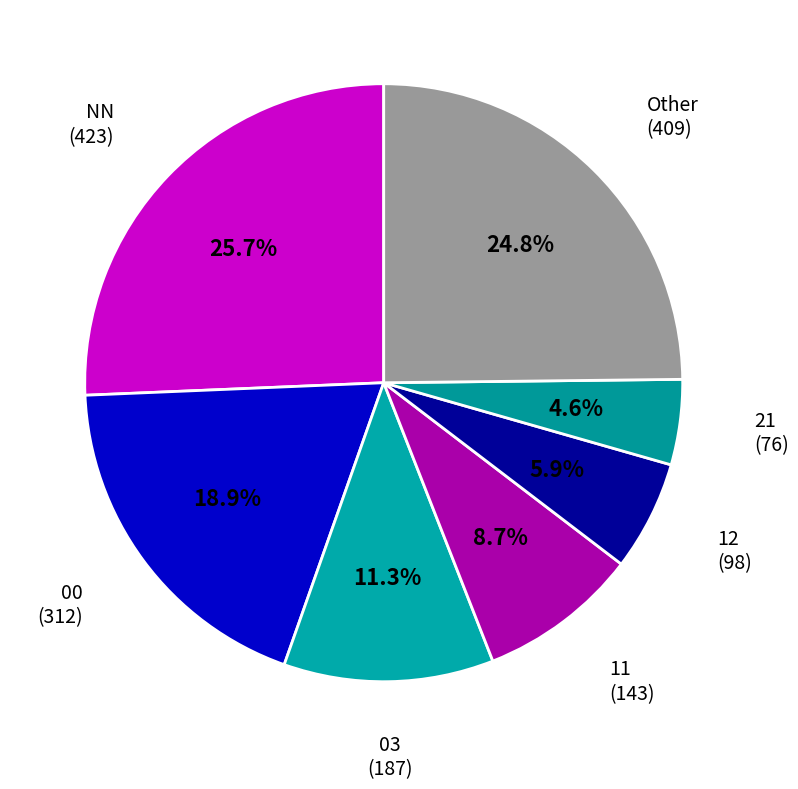

Is there any slice that represents more than half of the pie?

No